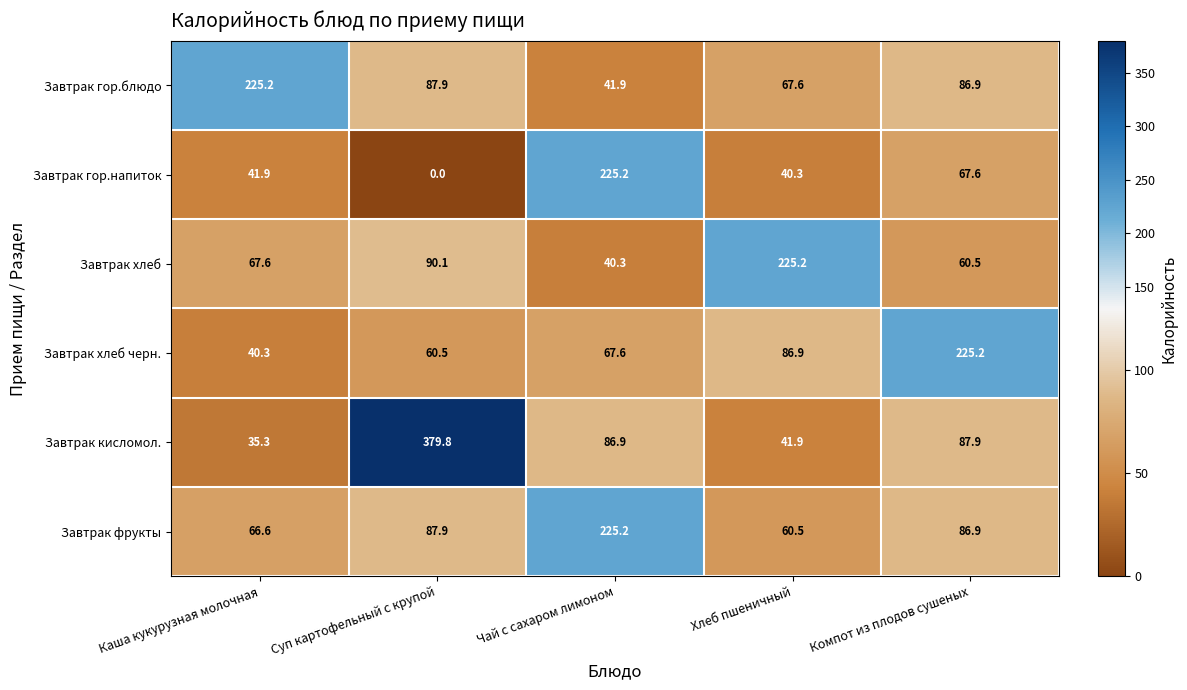

How many categories are shown in the chart?

5